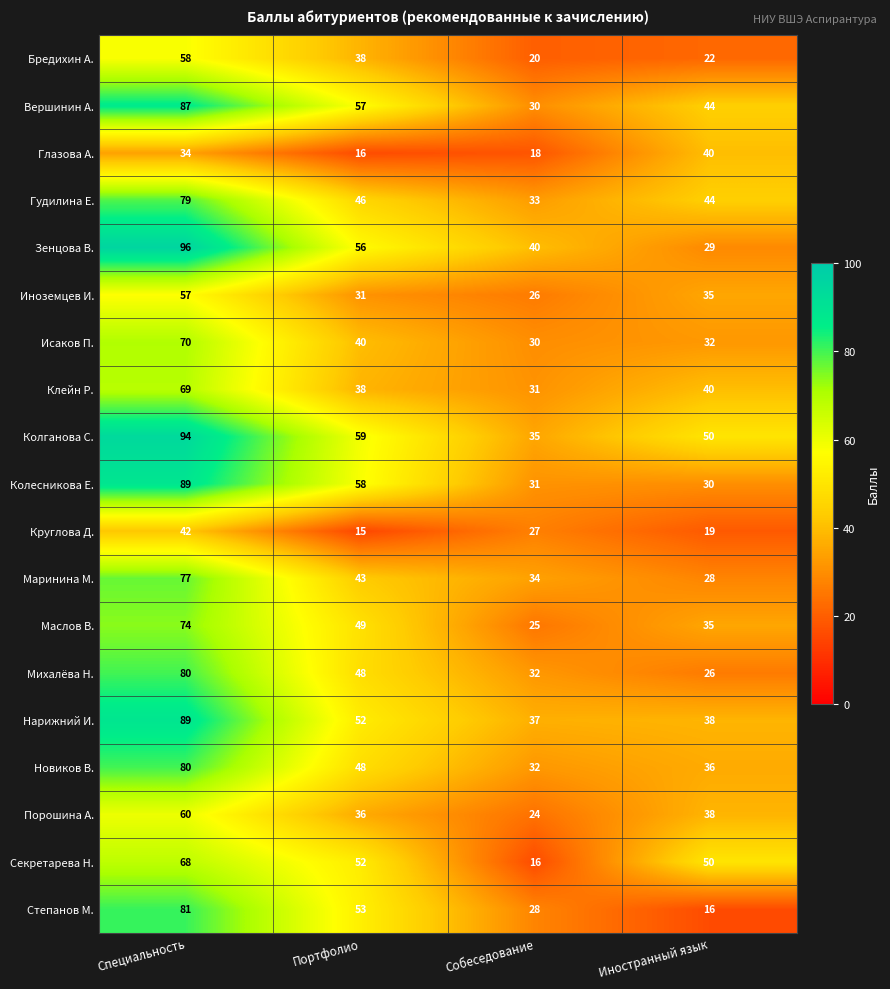

What is the sum of all Гудилина Е. values?

202